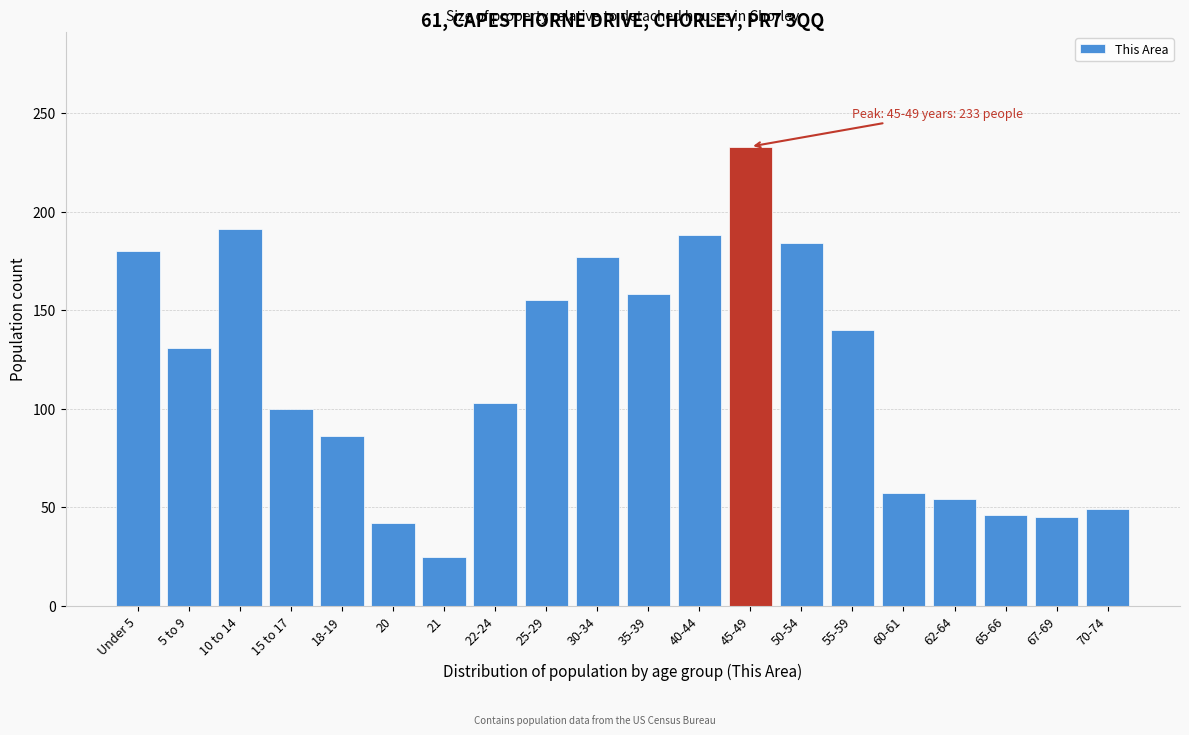

What is the difference between the second highest and second lowest values?

149